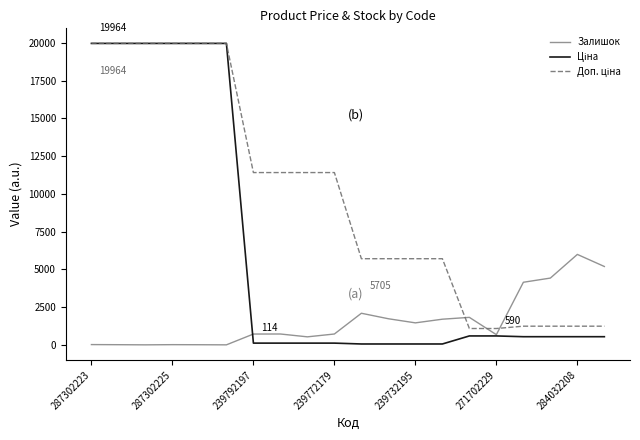

Does the chart display data point markers on the line(s)?

No